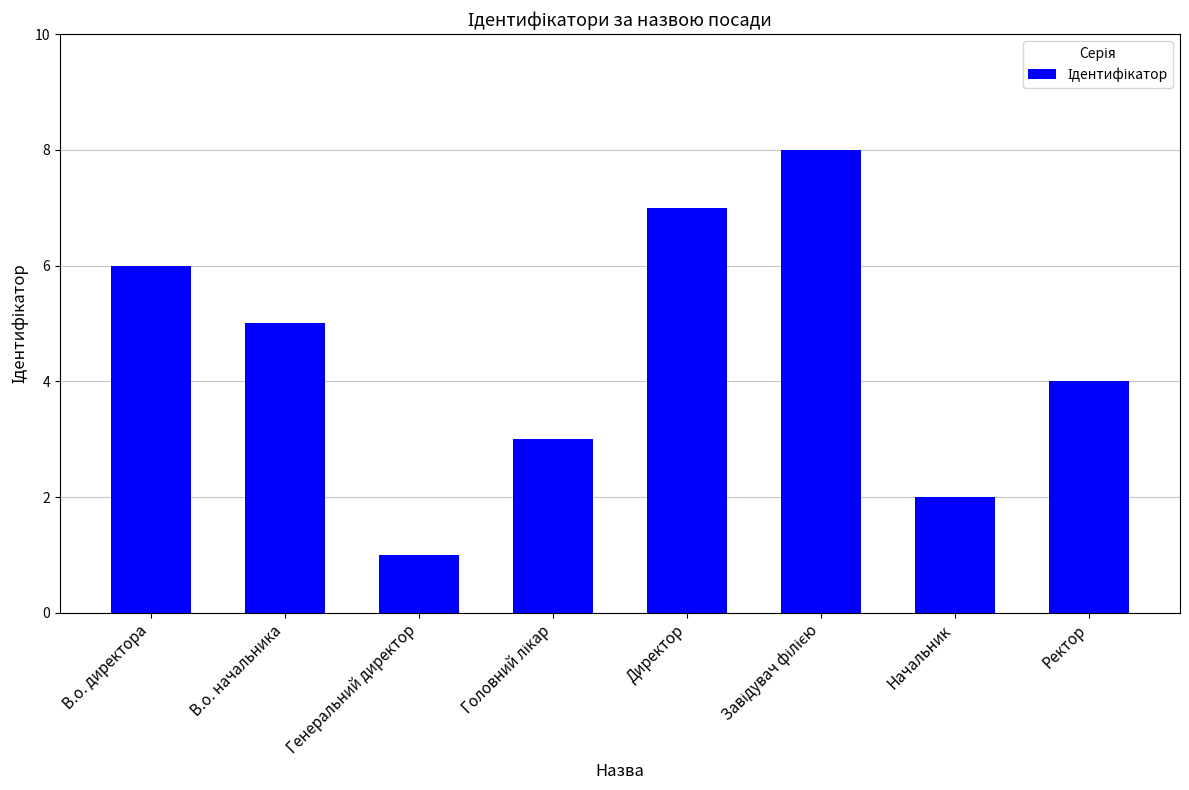

Where is the data nearest to the value 4?

Ректор